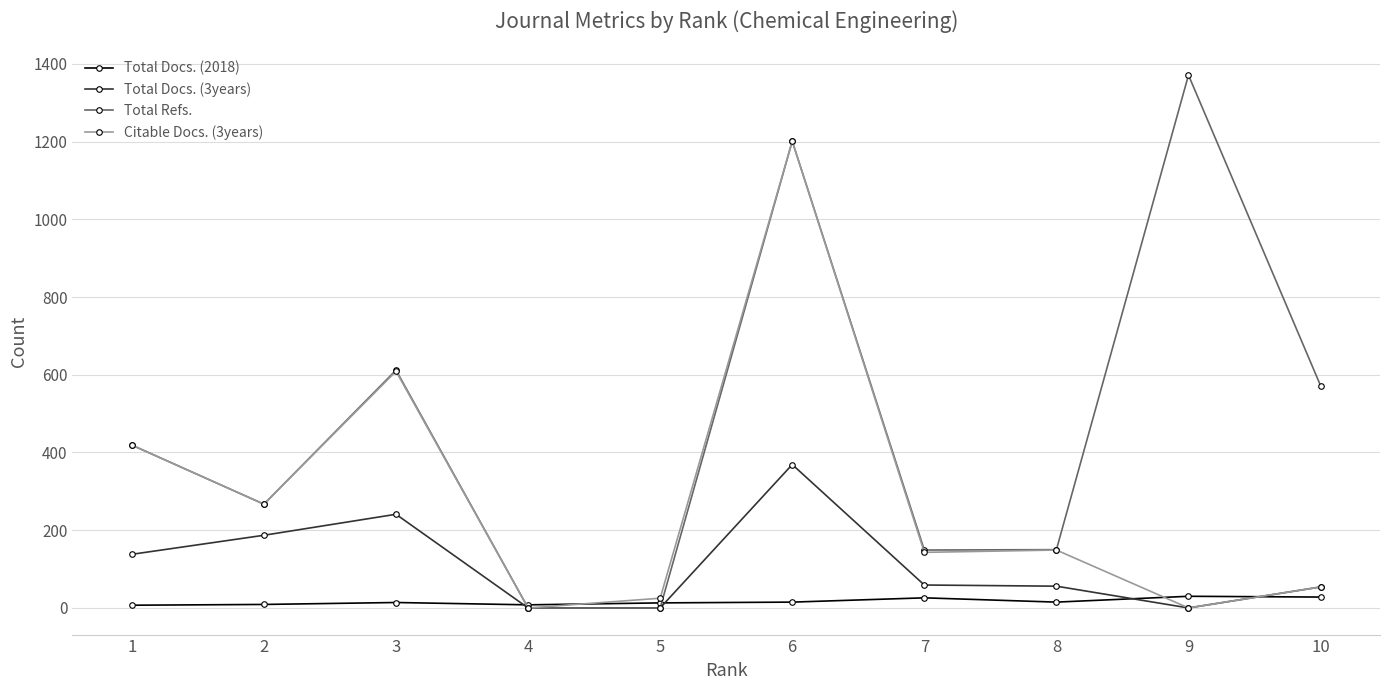

The value of Total Docs. (3years) at 9 is 257. True or false?

False